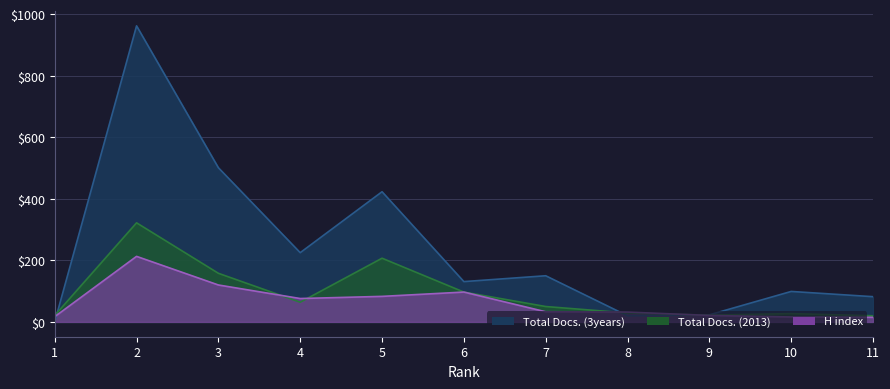

How many lines are shown in the chart?

3